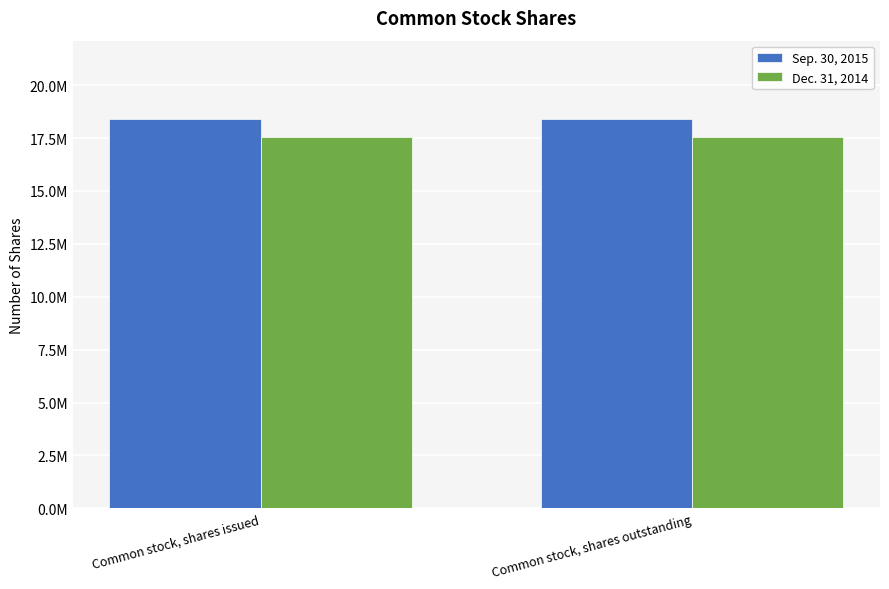

The Dec. 31, 2014 series shows 8795126 at Common stock, shares issued. True or false?

False